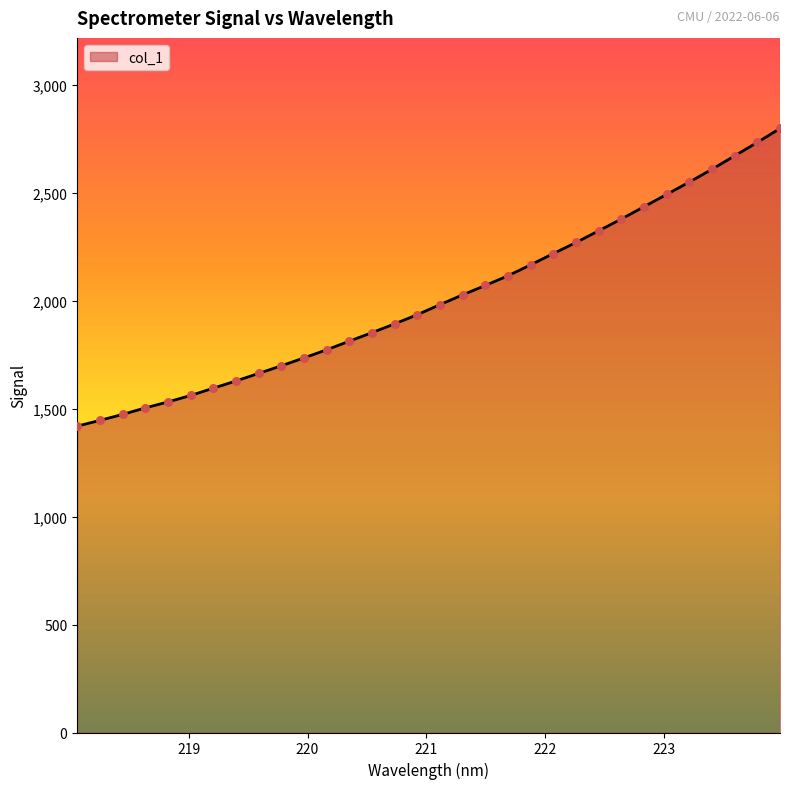

What is the greatest value displayed?

2797.0